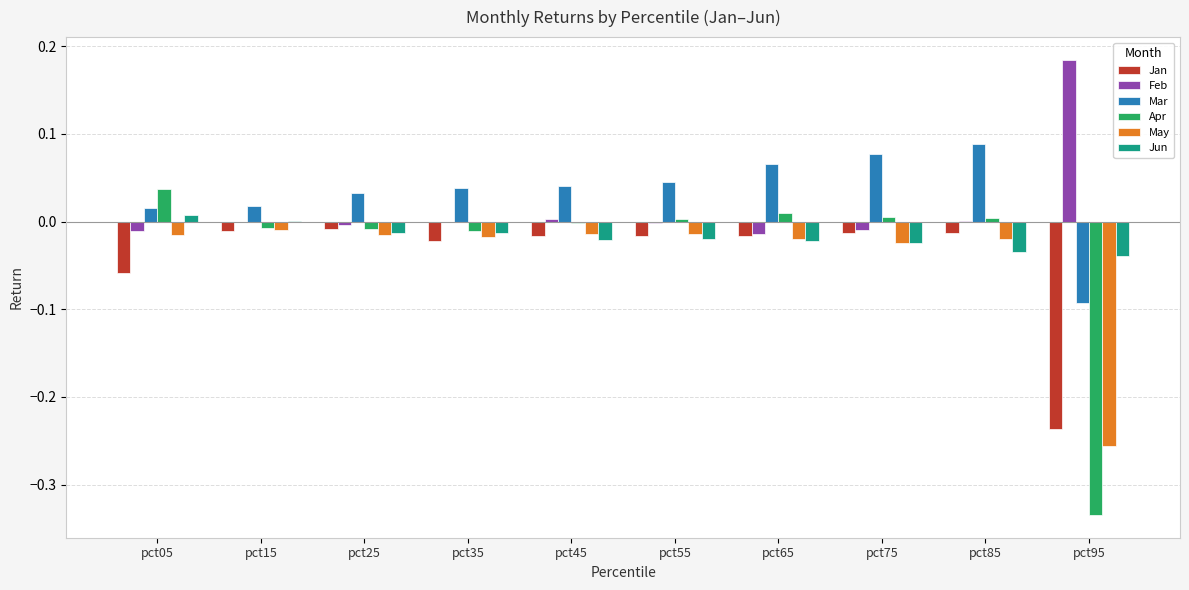

The value of Mar at pct25 is 0.0. True or false?

True